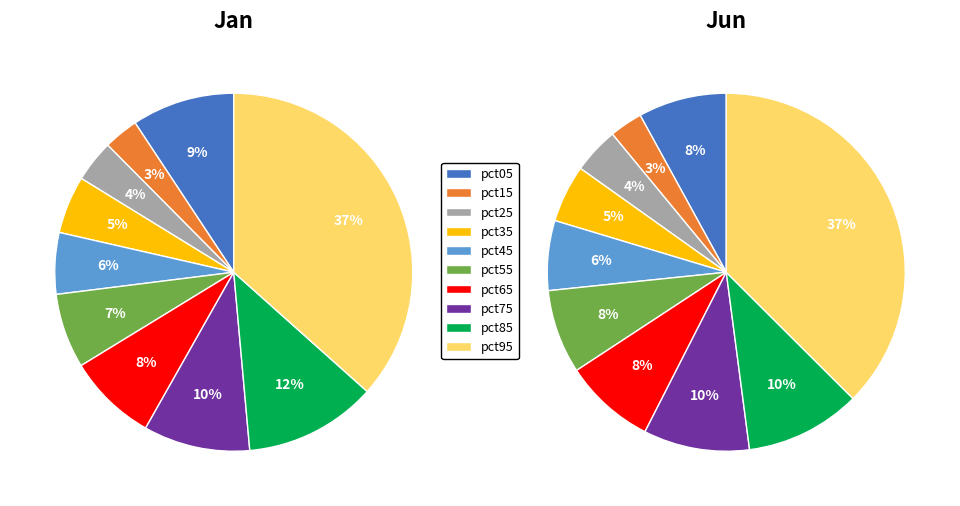

Is it true that 4 is 1% of the pie?

False